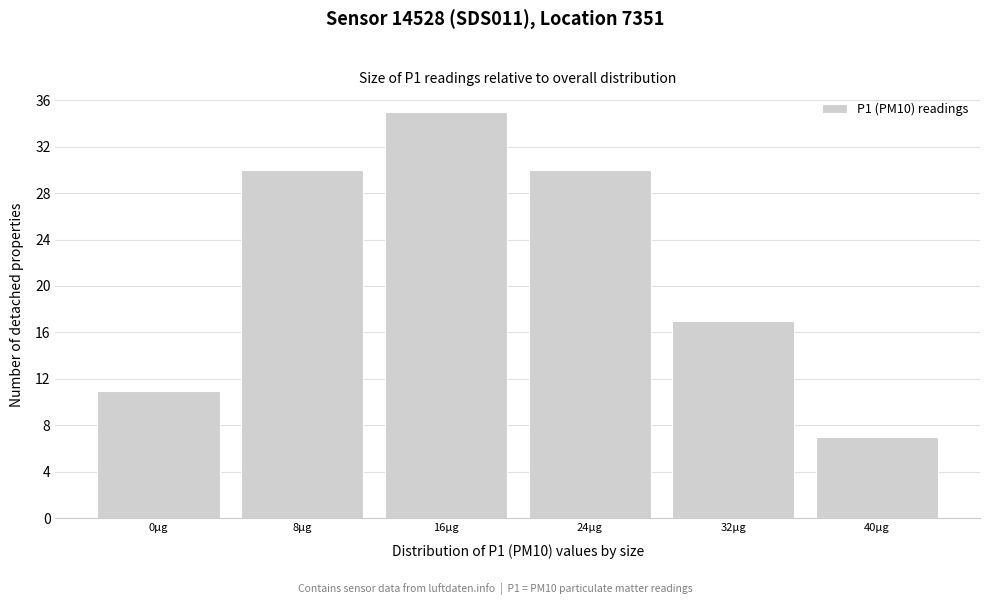

Reading left to right, list all the values displayed in this chart.

0µg=11	8µg=30	16µg=35	24µg=30	32µg=17	40µg=7